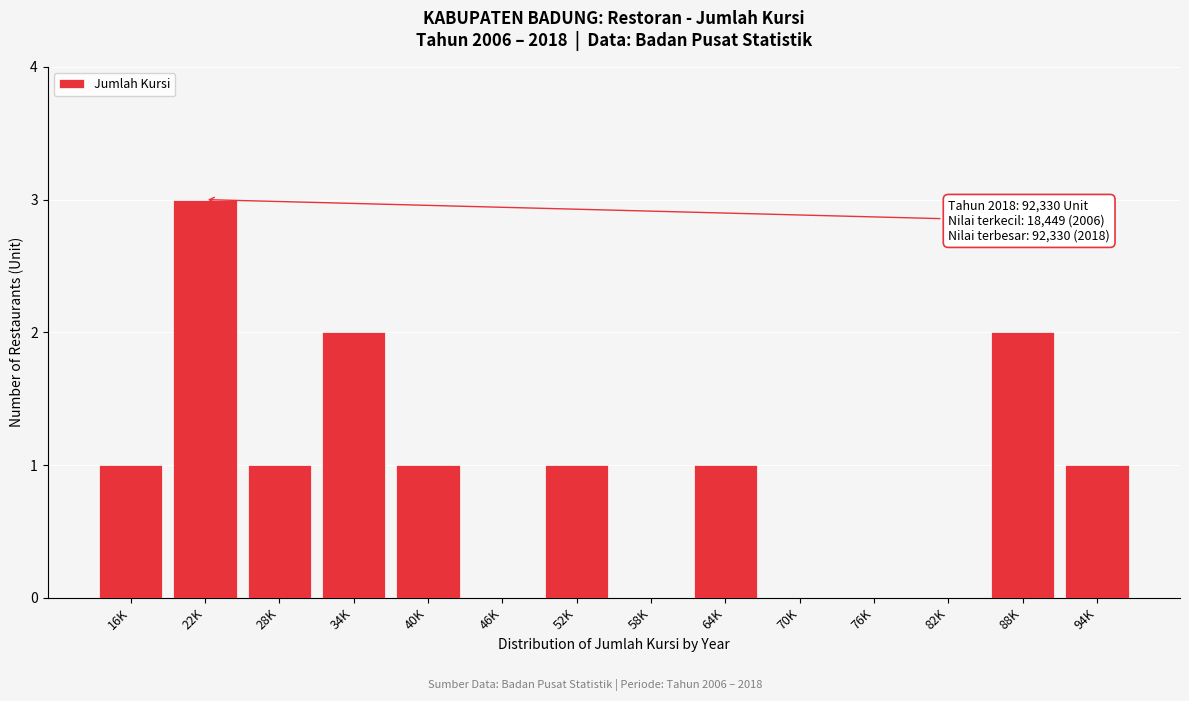

Reading left to right, transcribe all the data shown in this chart.

16K=1	22K=3	28K=1	34K=2	40K=1	46K=0	52K=1	58K=0	64K=1	70K=0	76K=0	82K=0	88K=2	94K=1